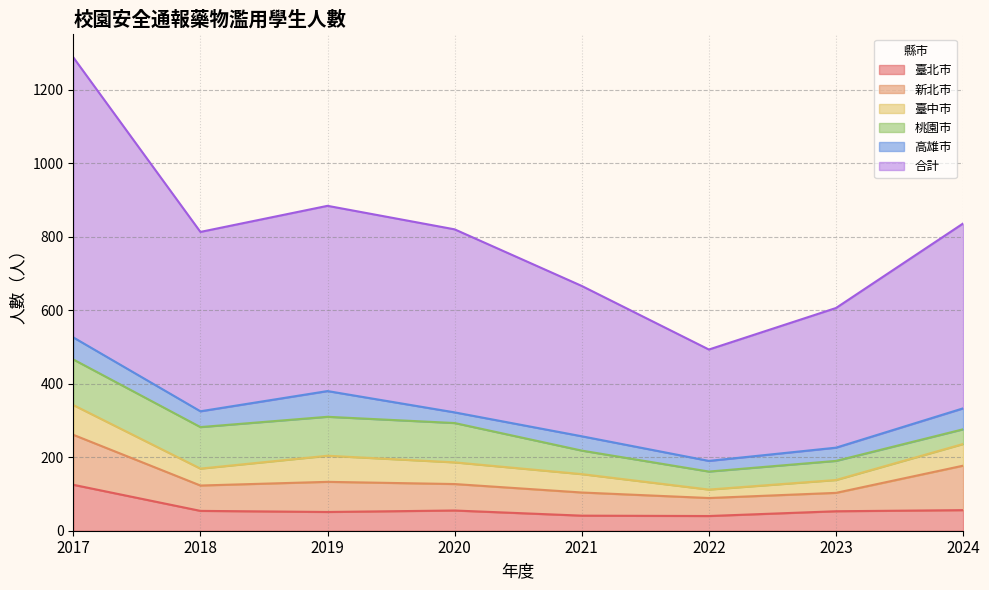

What is the value of the 臺中市 point at the 4th from the left?

59